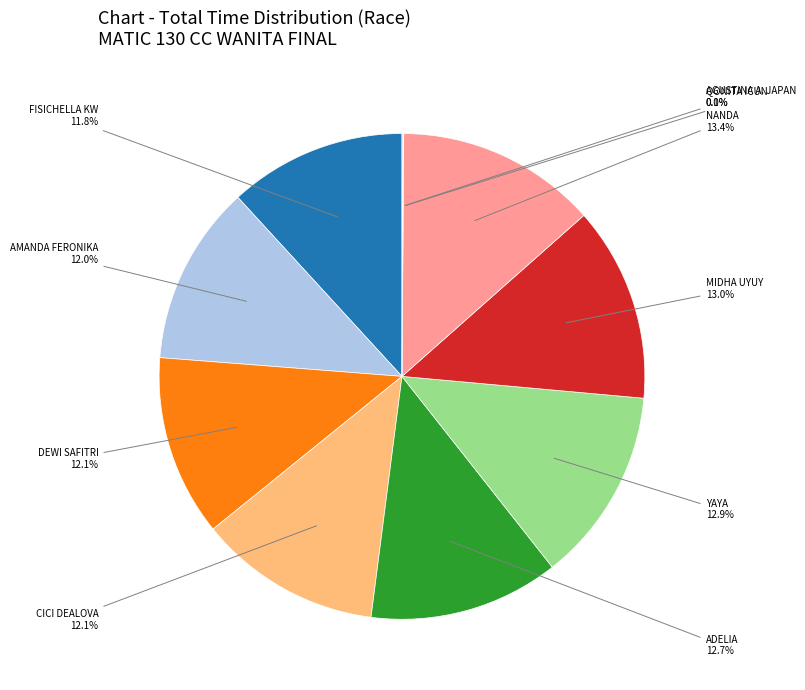

To the nearest percent, what is the difference between the largest and smallest slice percentages?

13%